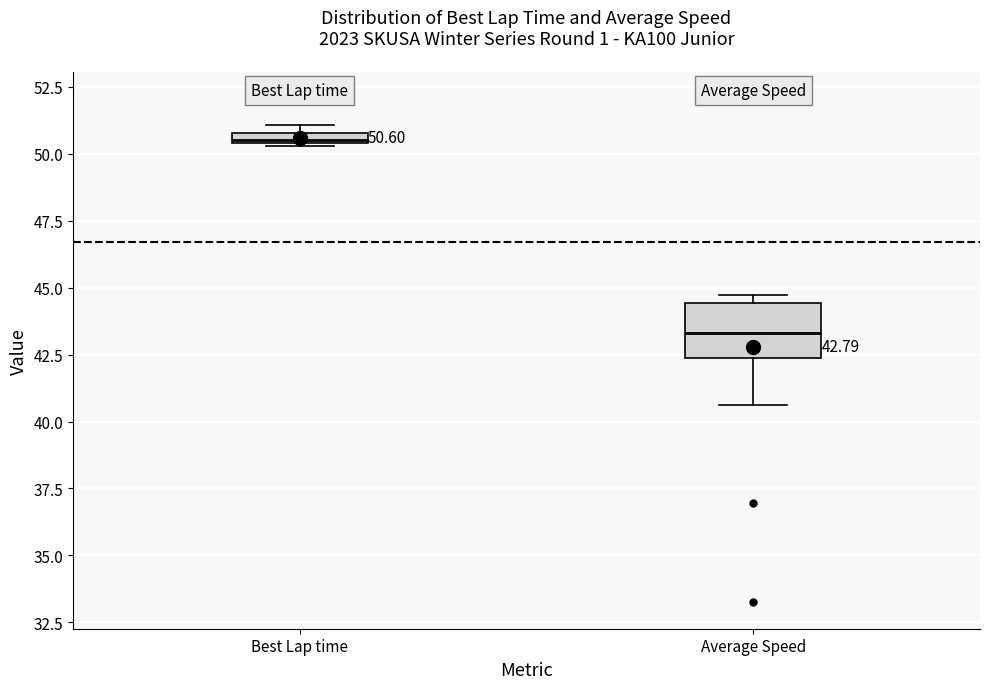

Which box's median line is the highest?

Best Lap time